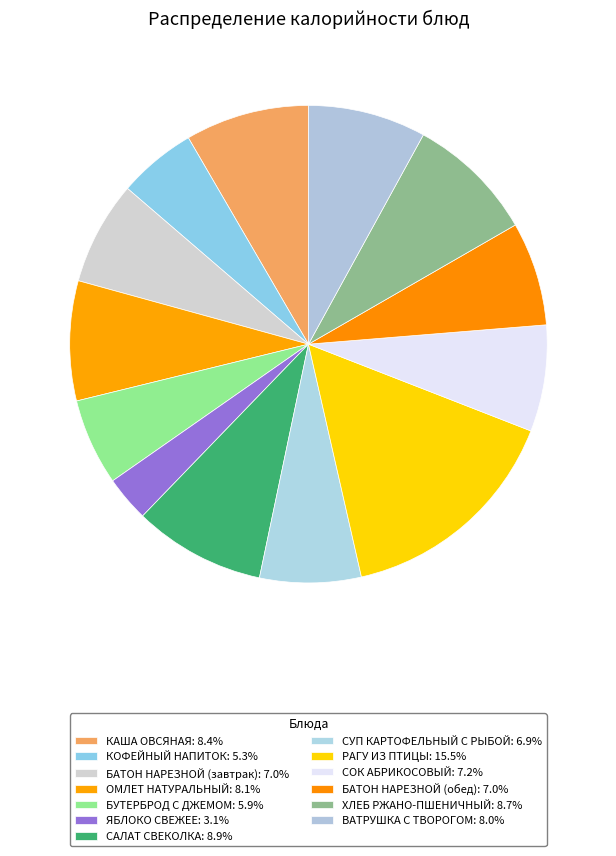

How many segments does this pie chart have?

13